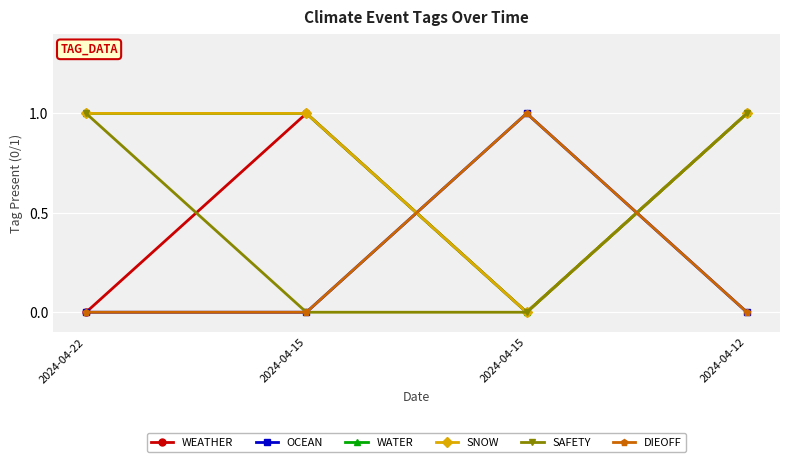

Is this an area chart (filled region under the line)?

No